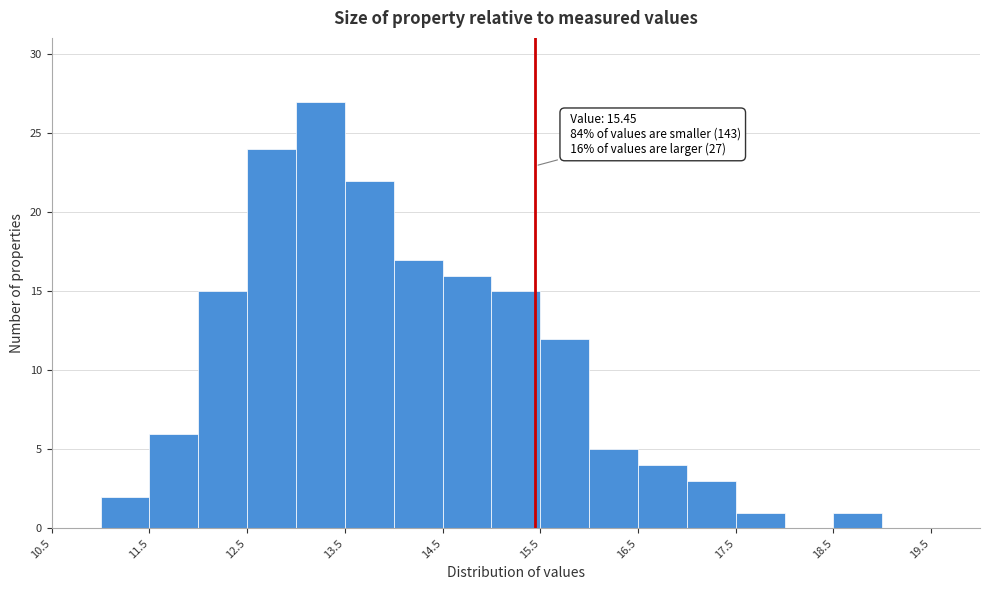

Which range on the x-axis has the tallest bar?

13.0 to 13.5